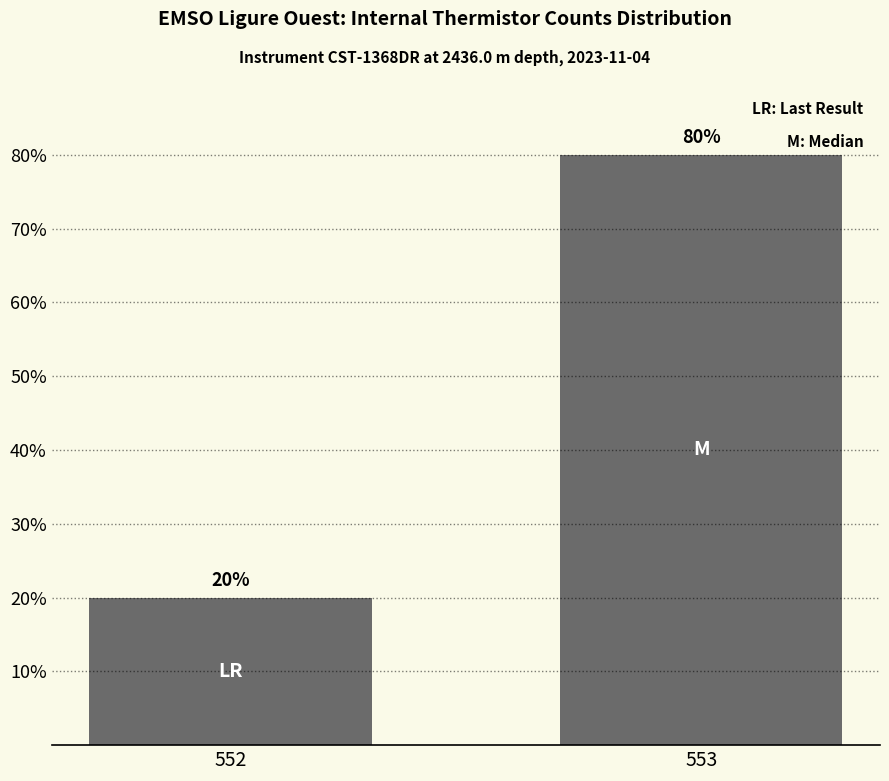

Reading left to right, what are all the values shown in this chart?

552=20	553=80